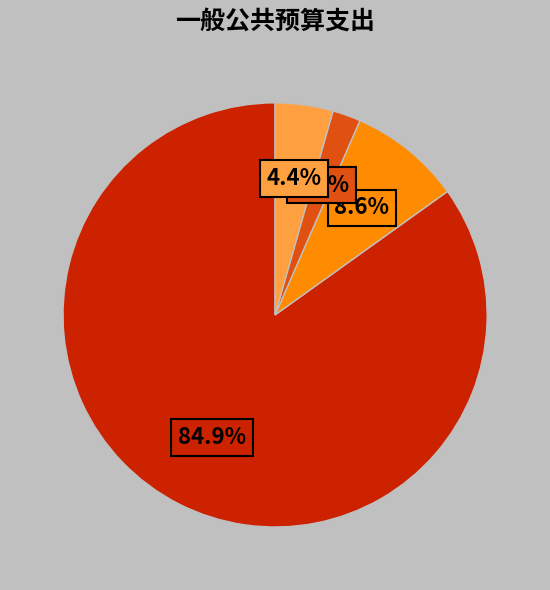

How many segments does this pie chart have?

4